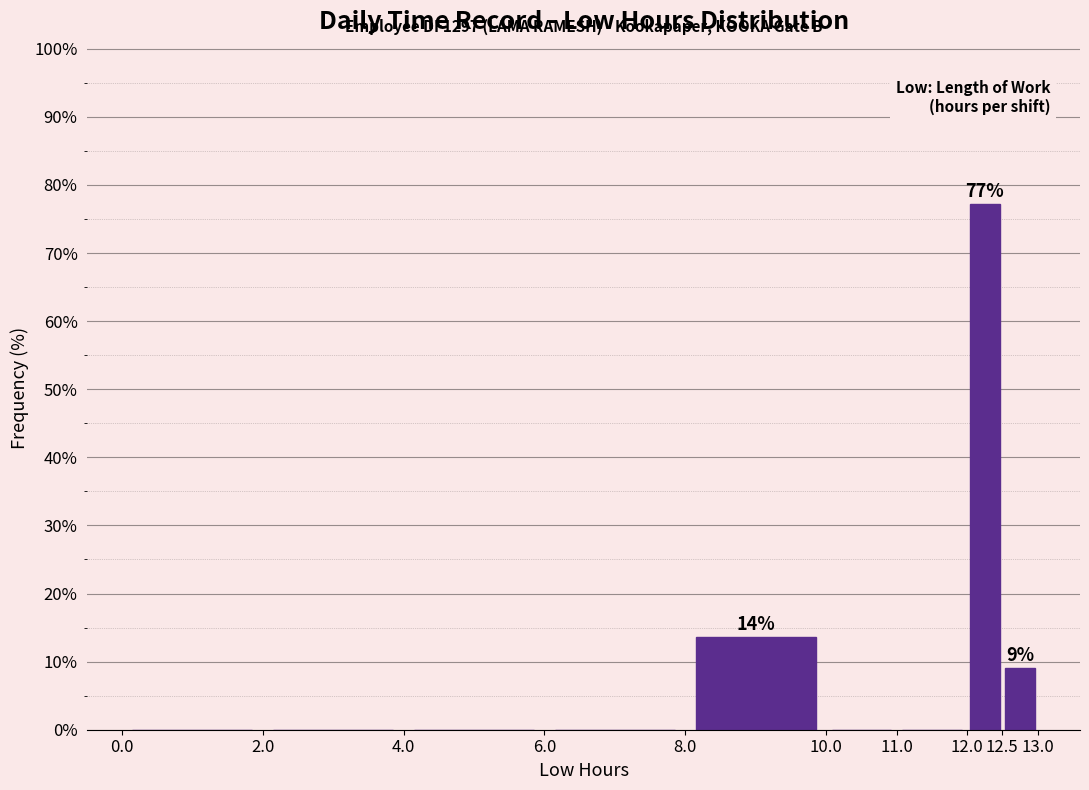

Over which range of the x-axis is the bar tallest?

12.0 to 12.5